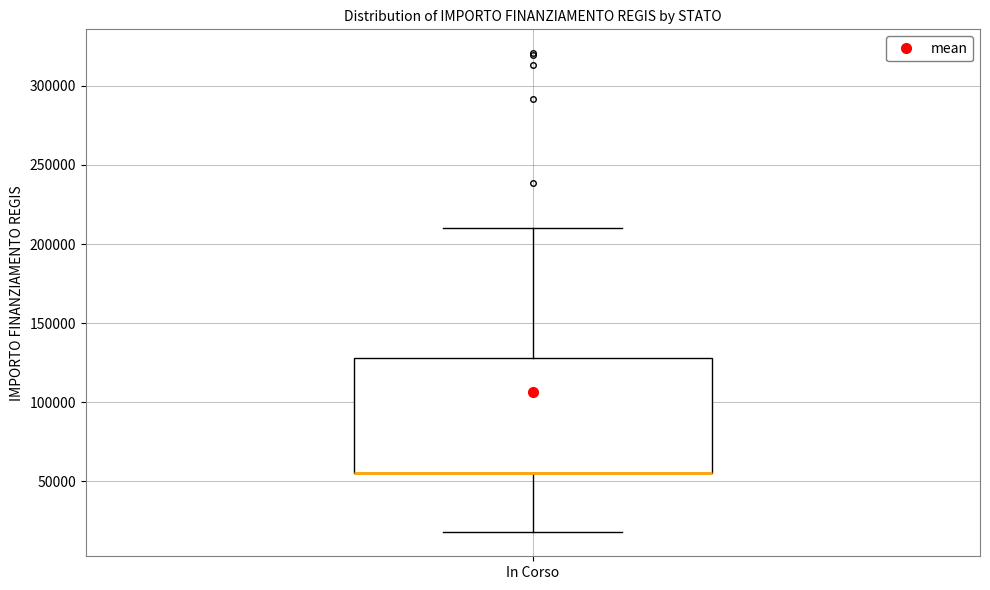

Read this box plot against the y-axis: the position of the median line, the range covered by the box, and the ends of both whiskers. The values are not printed on the chart, so give them approximately, as read against the axis.

median 55000 (drawn on the box's lower edge), box 55000 to 130000, whiskers 20000 to 210000